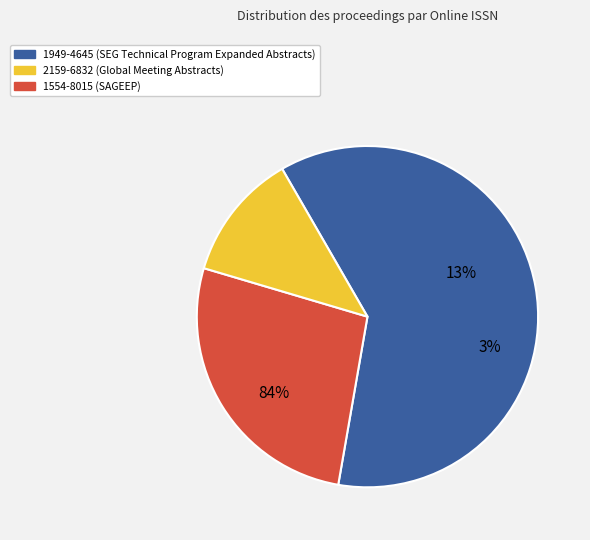

Is there any slice that represents more than half of the pie?

Yes